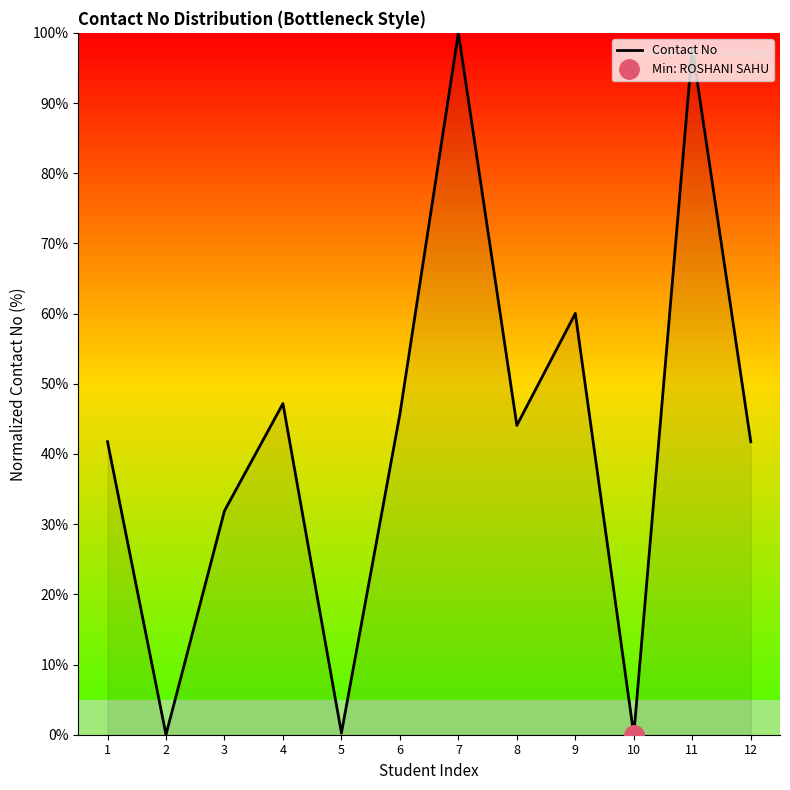

Reading right to left, transcribe all the data shown in this chart.

12=41.7	11=97.8	10=0.0	9=60.0	8=44.1	7=100.0	6=45.7	5=0.2	4=47.2	3=31.9	2=0.0	1=41.7